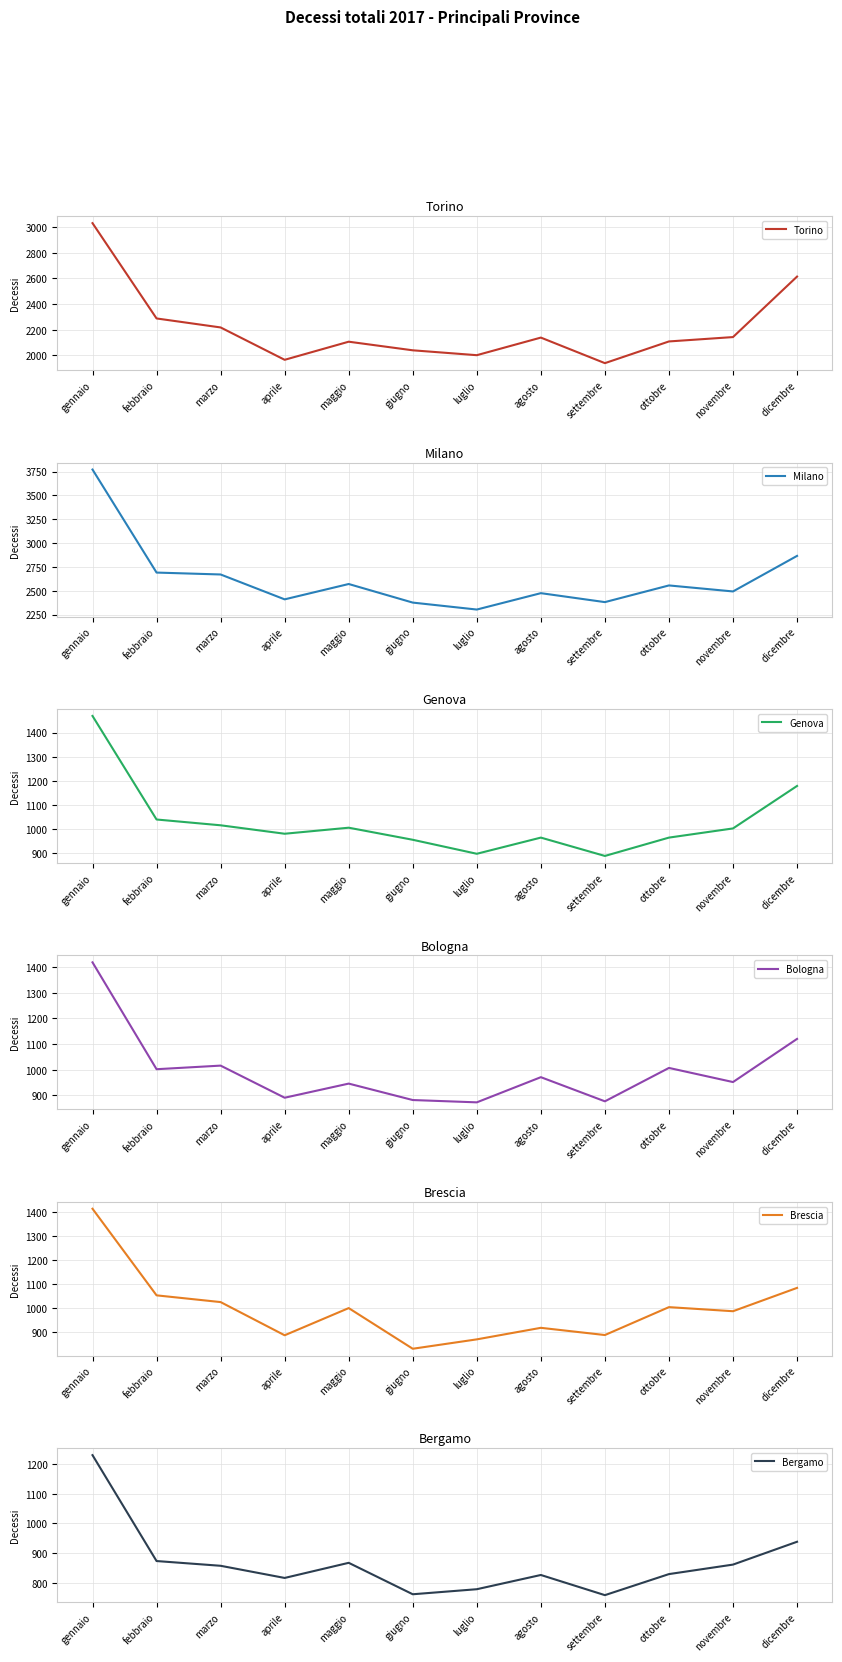

Between giugno and settembre, which series saw the biggest shift?

Torino